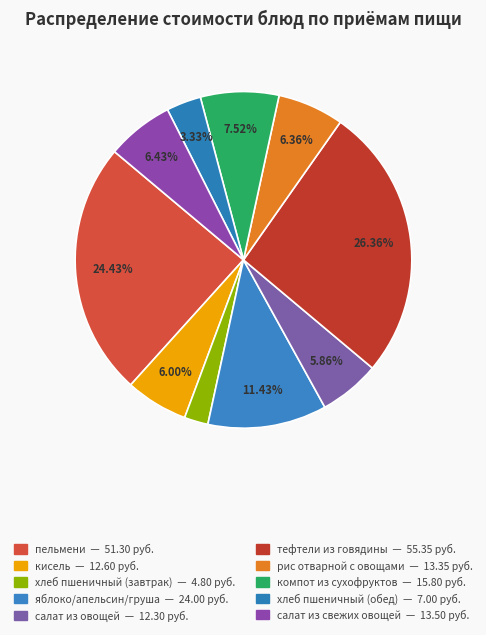

How many slices are in this pie chart?

10